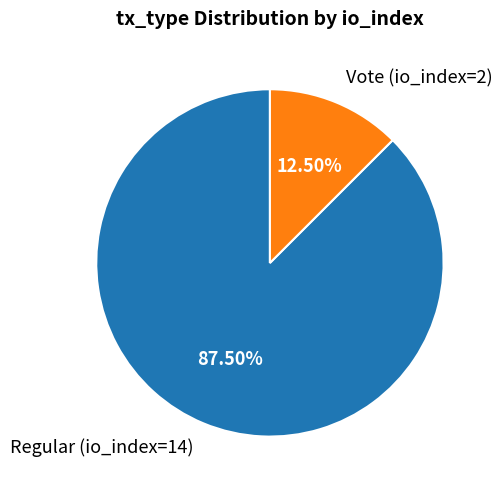

How many slices are in this pie chart?

2